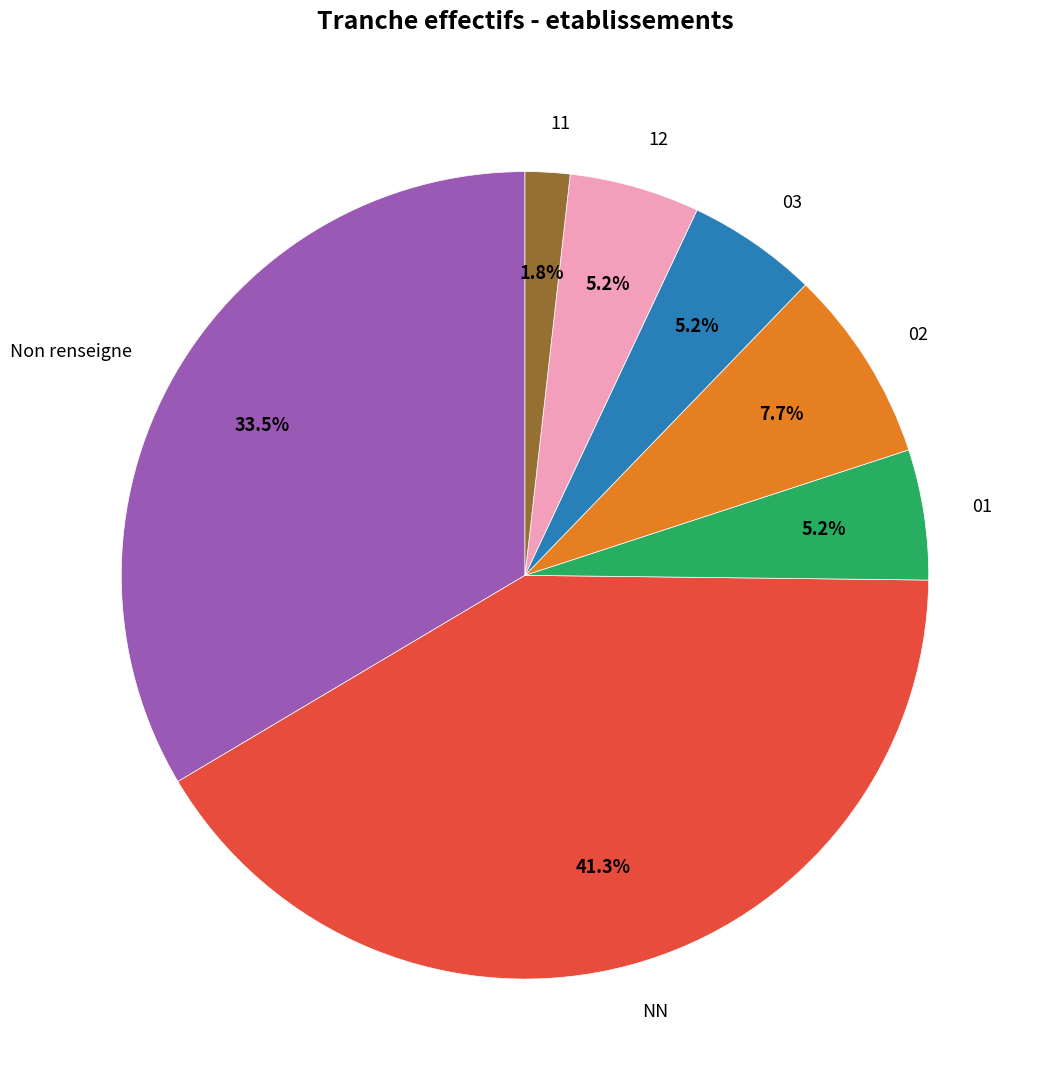

What is the total percentage of Non renseigne and 01?

38.7%